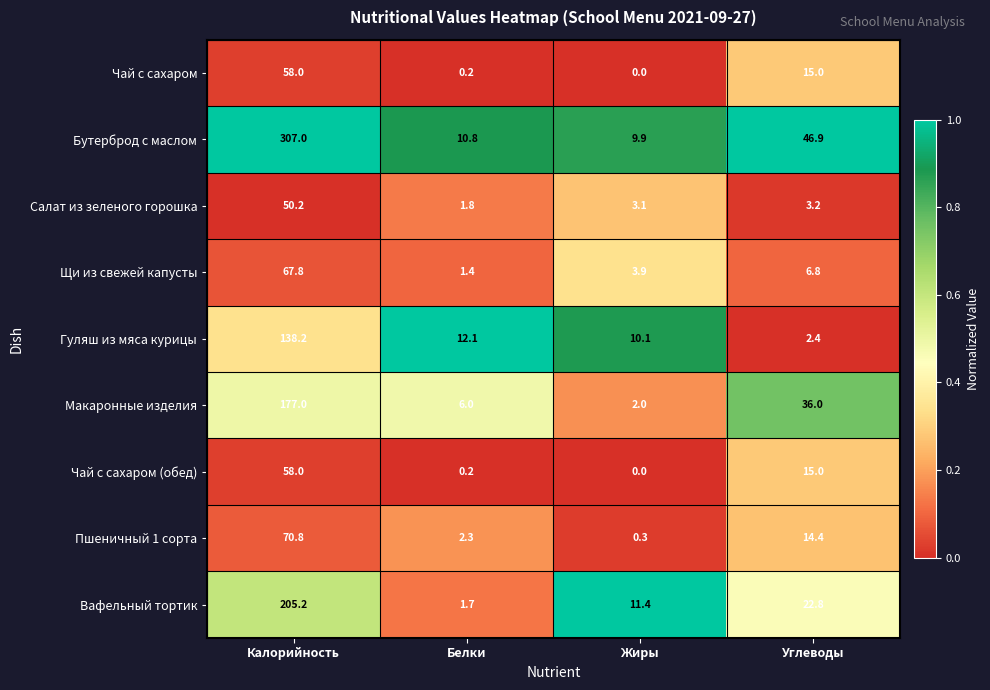

What is the total value across all series at Калорийность?

1132.2